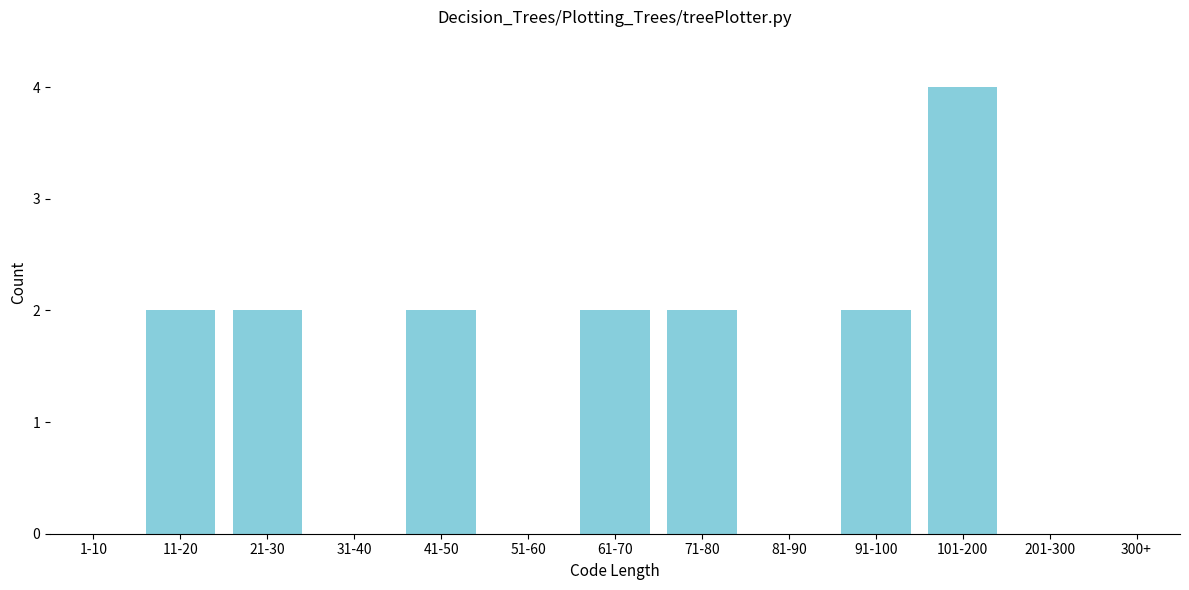

Reading left to right, extract all data points from this chart.

1-10=0	11-20=2	21-30=2	31-40=0	41-50=2	51-60=0	61-70=2	71-80=2	81-90=0	91-100=2	101-200=4	201-300=0	300+=0